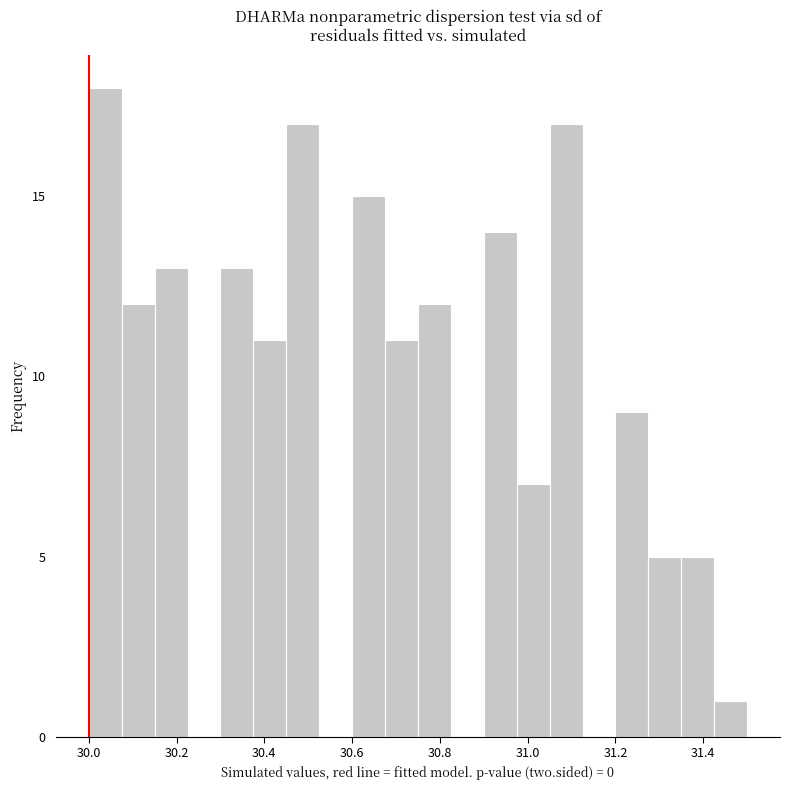

Read against the x-axis, roughly where is the centre of the tallest bar?

30.04